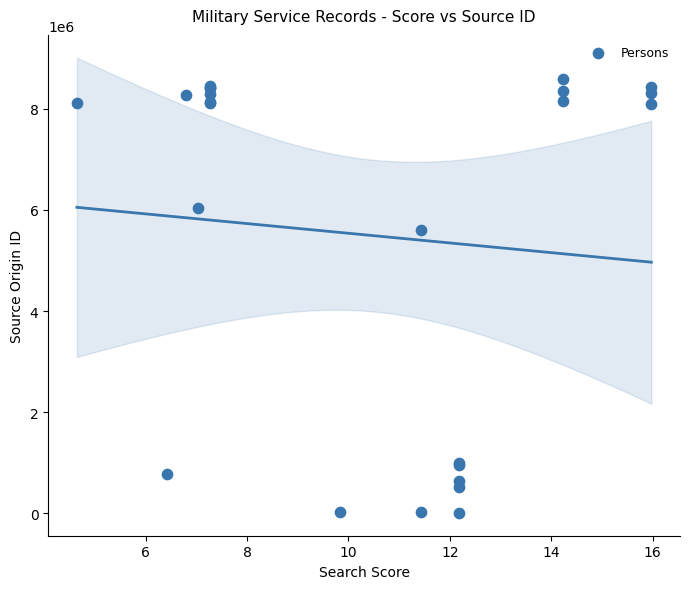

What Y value in the scatter plot is closest to 4302286?

5594665